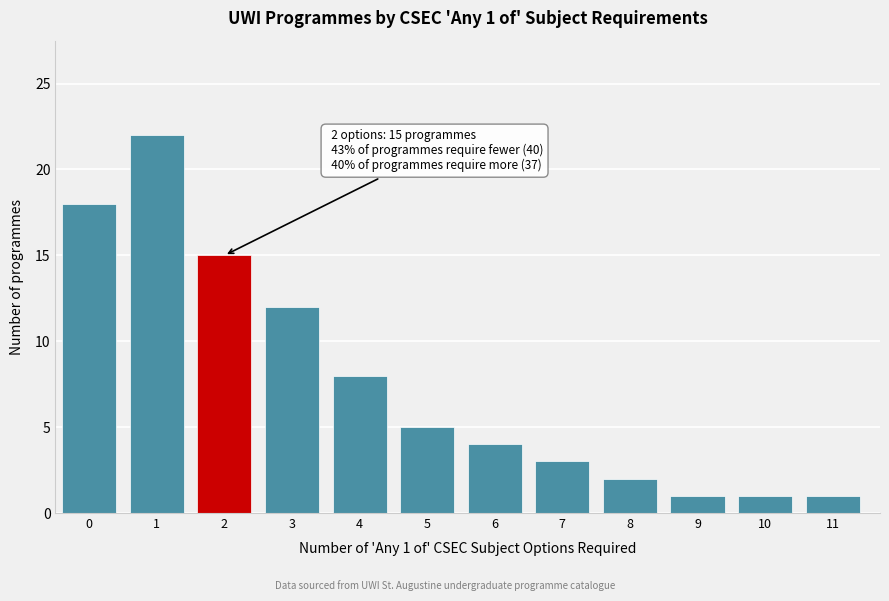

Reading left to right, transcribe all the data shown in this chart.

0=18	1=22	2=15	3=12	4=8	5=5	6=4	7=3	8=2	9=1	10=1	11=1